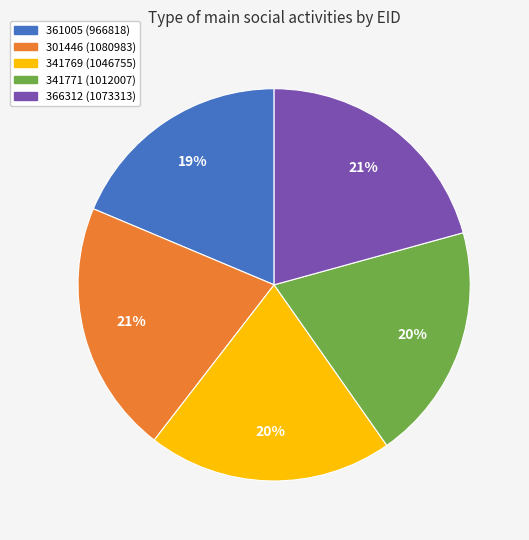

How many slices are in this pie chart?

5